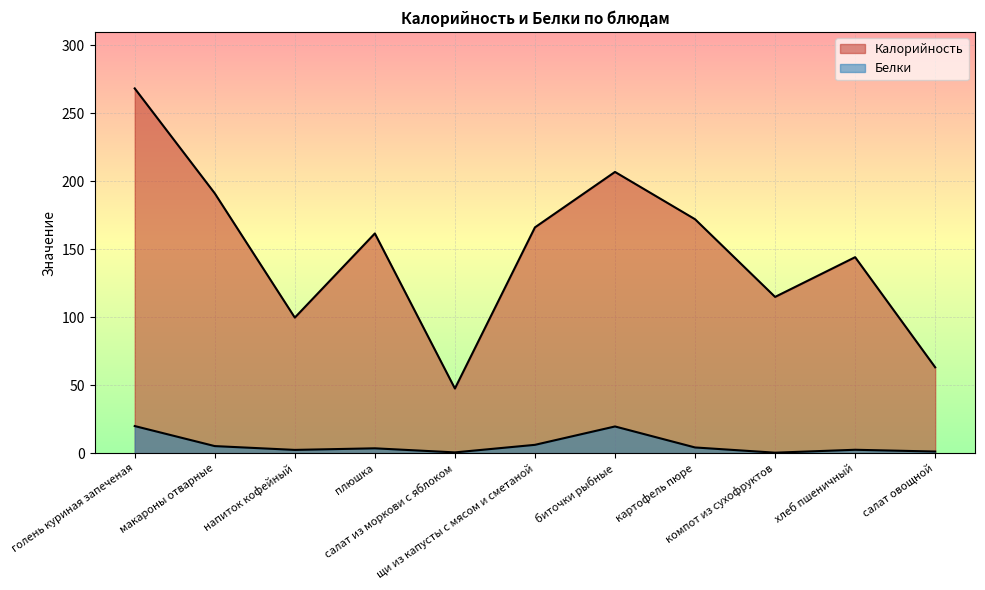

In Калорийность, how many points are higher than both neighbors (excluding endpoints)?

3